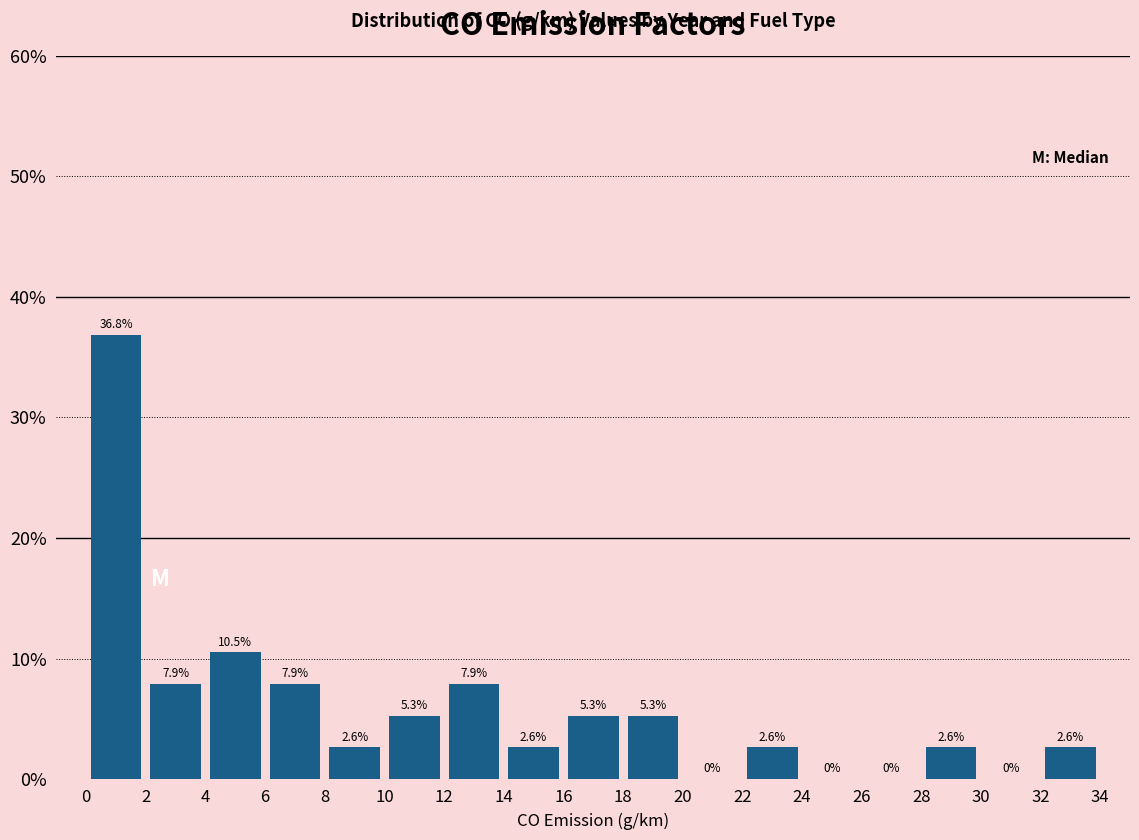

Reading left to right, transcribe this chart: for each bar, give the range it covers on the x-axis and its height.

0 to 2: 36.8
2 to 4: 7.9
4 to 6: 10.5
6 to 8: 7.9
8 to 10: 2.6
10 to 12: 5.3
12 to 14: 7.9
14 to 16: 2.6
16 to 18: 5.3
18 to 20: 5.3
20 to 22: 0.0
22 to 24: 2.6
24 to 26: 0.0
26 to 28: 0.0
28 to 30: 2.6
30 to 32: 0.0
32 to 34: 2.6